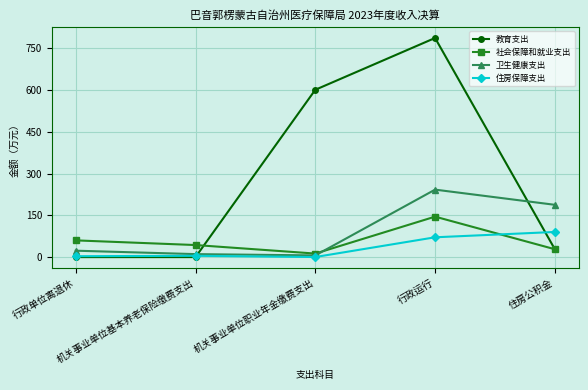

What position from the right is 行政单位离退休?

5